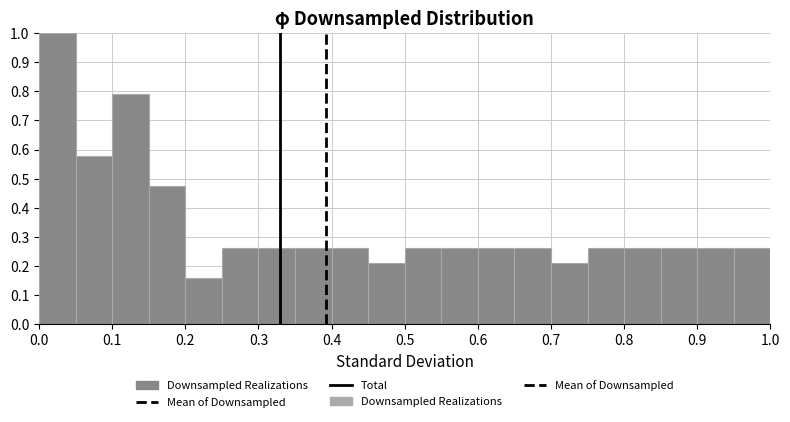

Reading left to right, list every bar in this chart as the range it spans on the x-axis followed by its height. The values are not printed on the chart, so give them approximately, as read against the axis.

0.00 to 0.05: 1.00
0.05 to 0.10: 0.58
0.10 to 0.15: 0.79
0.15 to 0.20: 0.47
0.20 to 0.25: 0.16
0.25 to 0.30: 0.26
0.30 to 0.35: 0.26
0.35 to 0.40: 0.26
0.40 to 0.45: 0.26
0.45 to 0.50: 0.21
0.50 to 0.55: 0.26
0.55 to 0.60: 0.26
0.60 to 0.65: 0.26
0.65 to 0.70: 0.26
0.70 to 0.75: 0.21
0.75 to 0.80: 0.26
0.80 to 0.85: 0.26
0.85 to 0.90: 0.26
0.90 to 0.95: 0.26
0.95 to 1.00: 0.26